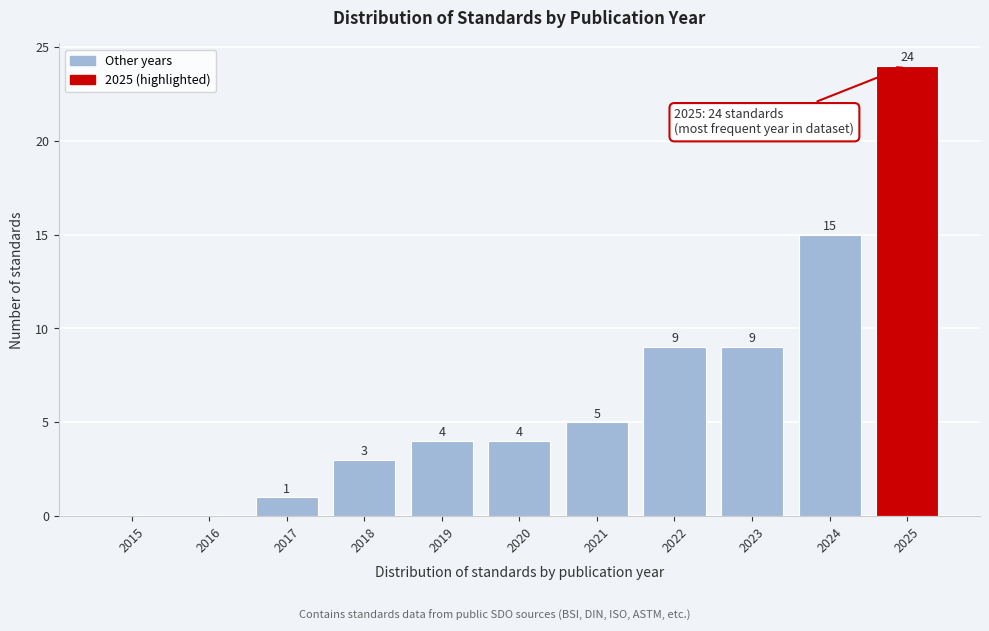

Reading left to right, what are all the values shown in this chart?

2015=0	2016=0	2017=1	2018=3	2019=4	2020=4	2021=5	2022=9	2023=9	2024=15	2025=24